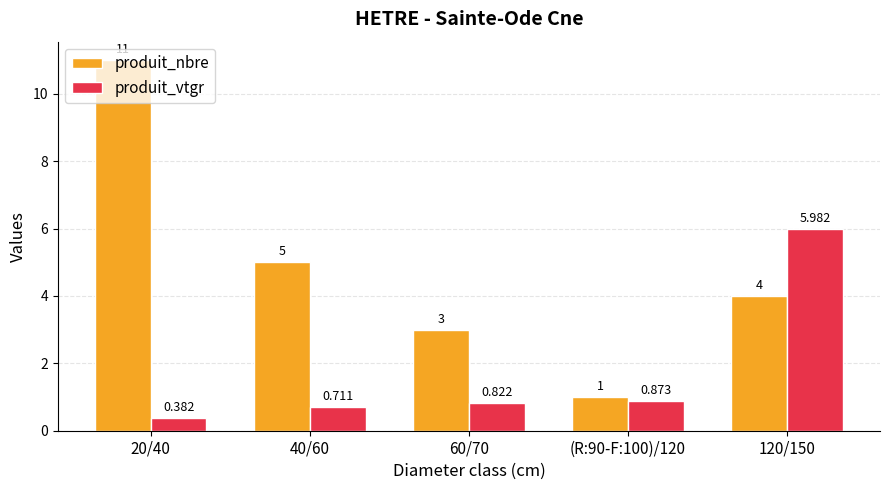

At how many categories does at least one series exceed 2?

4